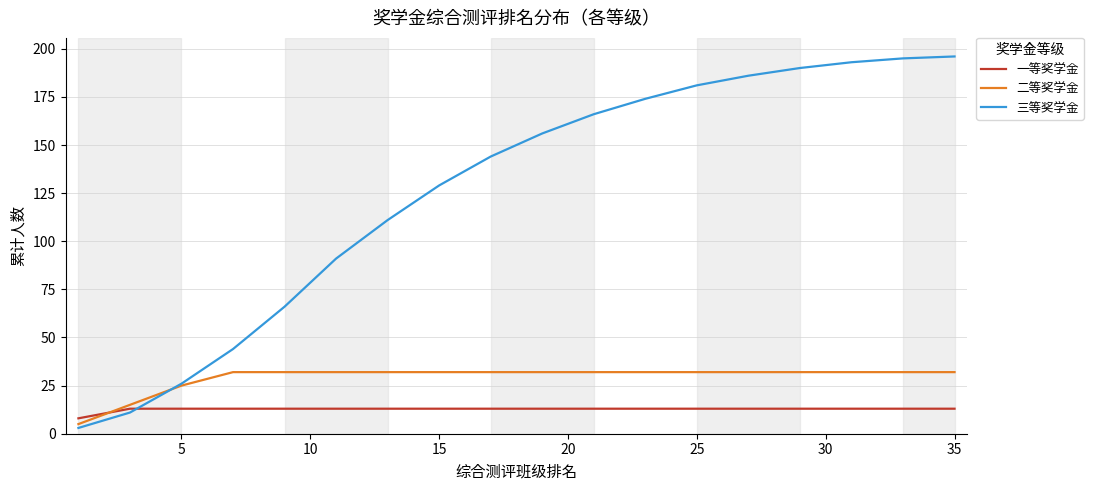

How many lines are shown in the chart?

3